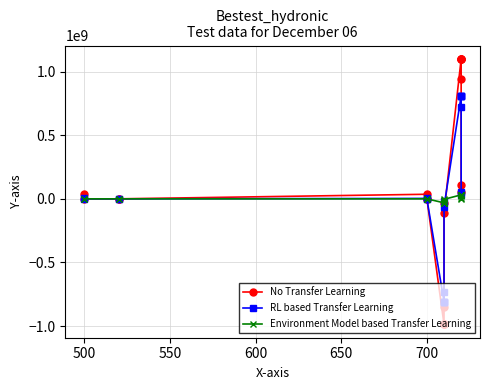

What is the difference between the maximum and minimum values in the Environment Model based Transfer Learning series?

62637435.2